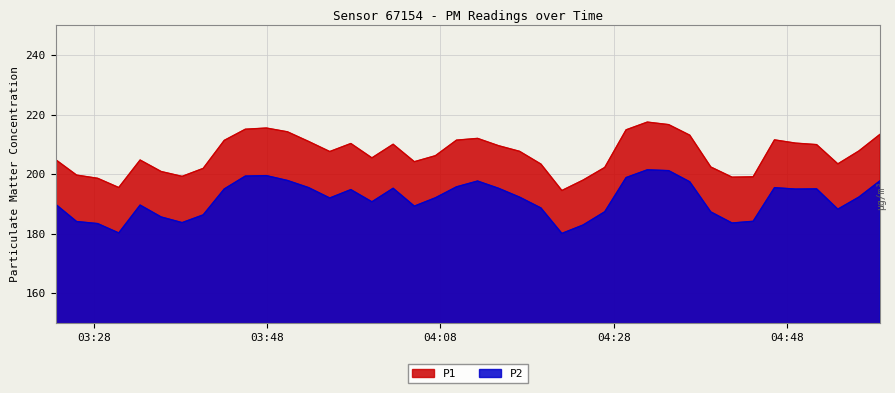

What is the sum of the P1 values at 2023-05-07T04:02:32 and 2023-05-07T04:29:26?

425.0